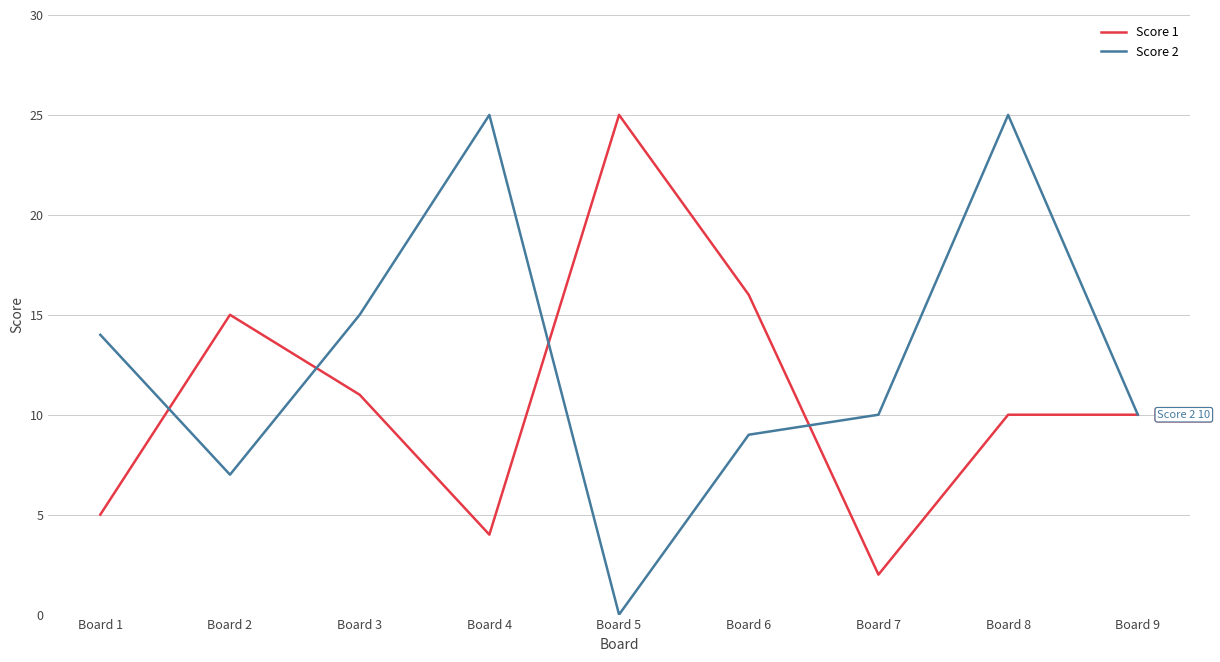

What is the total value across all series at Board 3?

26